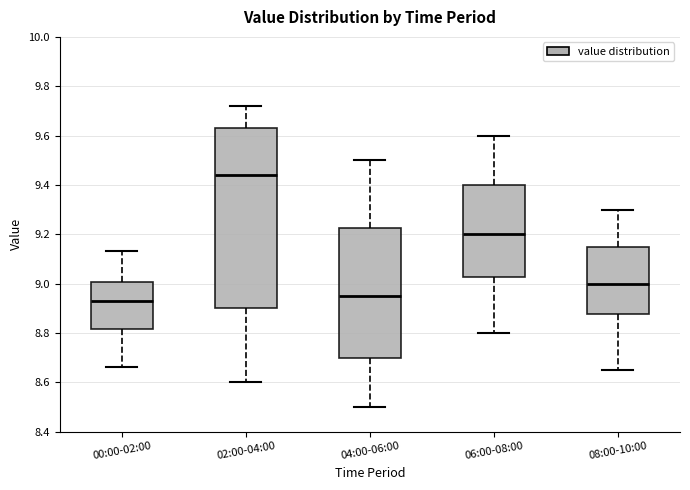

Where does the upper whisker of the box for 04:00-06:00 end on the y-axis? The values are not printed on the chart, so give them approximately, as read against the axis.

9.50